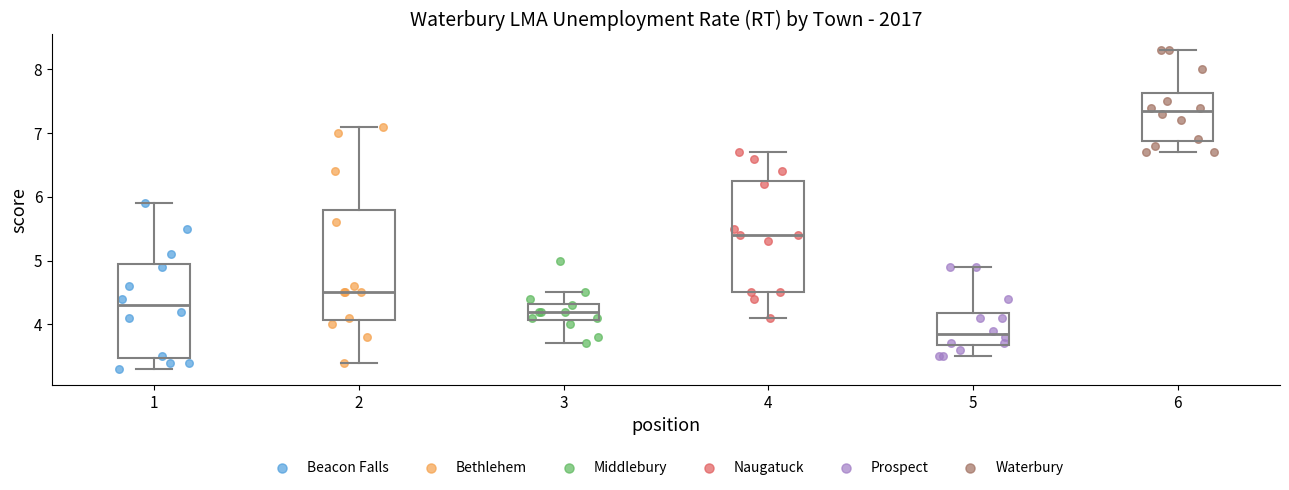

Reading left to right, transcribe this box plot: for each box, give where its median line is, the range the box spans, and where its two whiskers end, as read against the y-axis. The values are not printed on the chart, so give them approximately, as read against the axis.

1: median 4.3, box 3.5 to 5.0, whiskers 3.3 to 5.9
2: median 4.5, box 4.1 to 5.8, whiskers 3.4 to 7.1
3: median 4.2, box 4.1 to 4.3, whiskers 3.7 to 4.5
4: median 5.4, box 4.5 to 6.3, whiskers 4.1 to 6.7
5: median 3.9, box 3.7 to 4.2, whiskers 3.5 to 4.9
6: median 7.4, box 6.9 to 7.6, whiskers 6.7 to 8.3